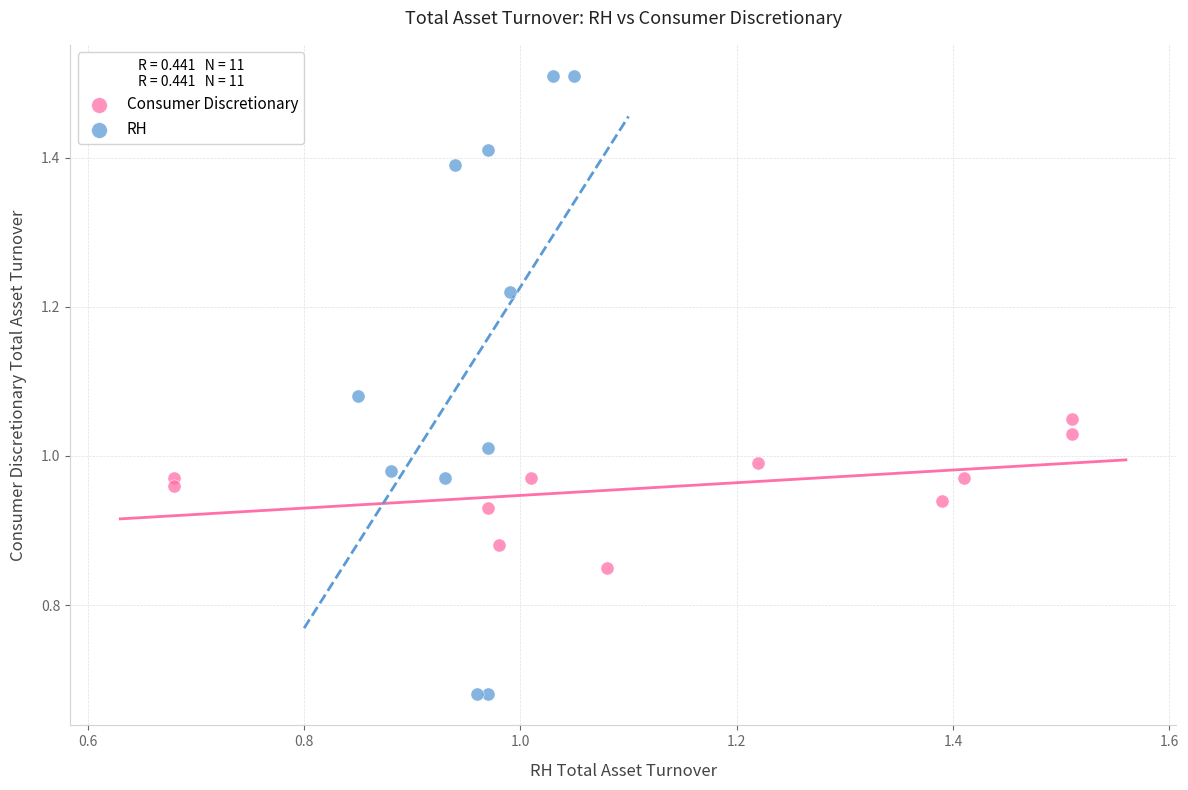

Which series contains the highest Y value?

RH